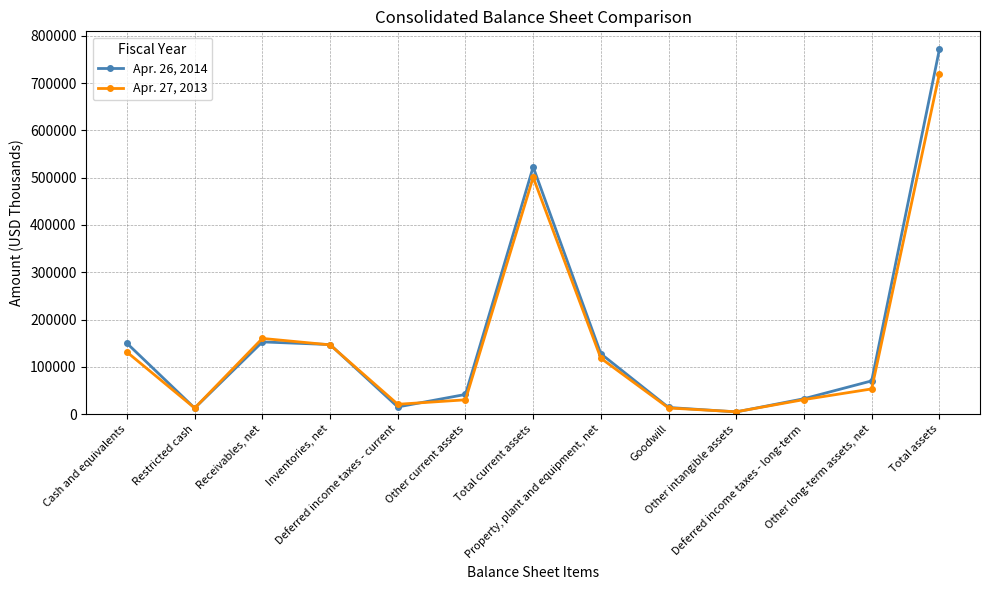

Rank the series at Total assets from lowest to highest value.

Apr. 27, 2013, Apr. 26, 2014